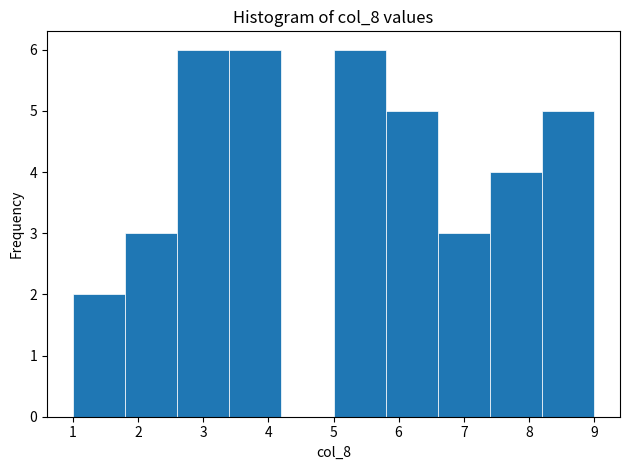

Reading left to right, transcribe this chart: for each bar, give the range it covers on the x-axis and its height. The values are not printed on the chart, so give them approximately, as read against the axis.

1.0 to 1.8: 2
1.8 to 2.6: 3
2.6 to 3.4: 6
3.4 to 4.2: 6
4.2 to 5.0: 0
5.0 to 5.8: 6
5.8 to 6.6: 5
6.6 to 7.4: 3
7.4 to 8.2: 4
8.2 to 9.0: 5